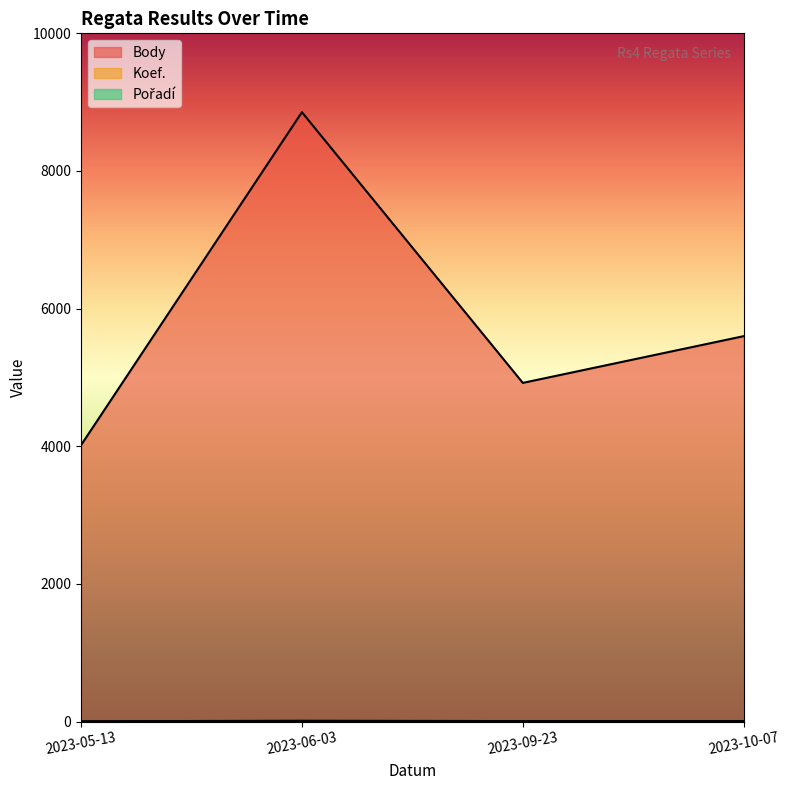

Reading right to left, list all the values displayed in this chart.

Body: 5600	4921	8854	4016
Koef.: 7	7	12	4
Pořadí: 1	2	3	1